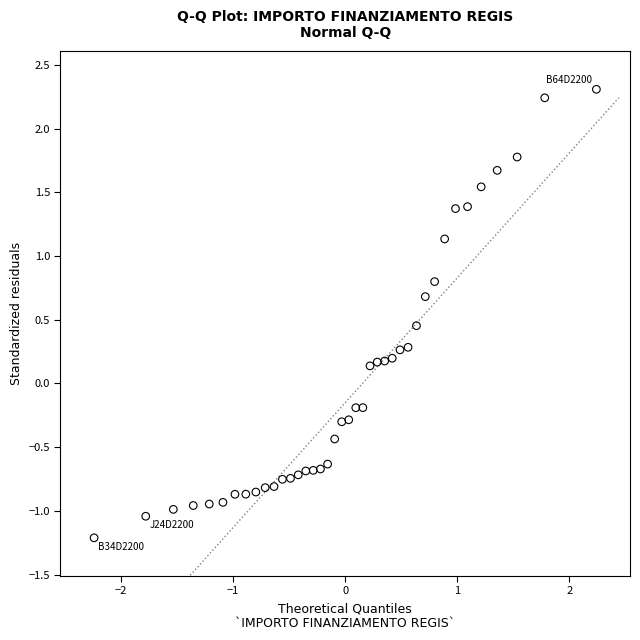

What is the range of Y values (max minus min)?

3.5